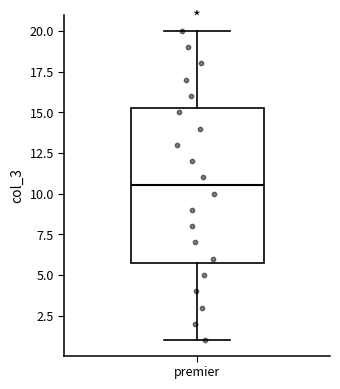

Where does the lower whisker of the box for premier end on the y-axis? The values are not printed on the chart, so give them approximately, as read against the axis.

1.0